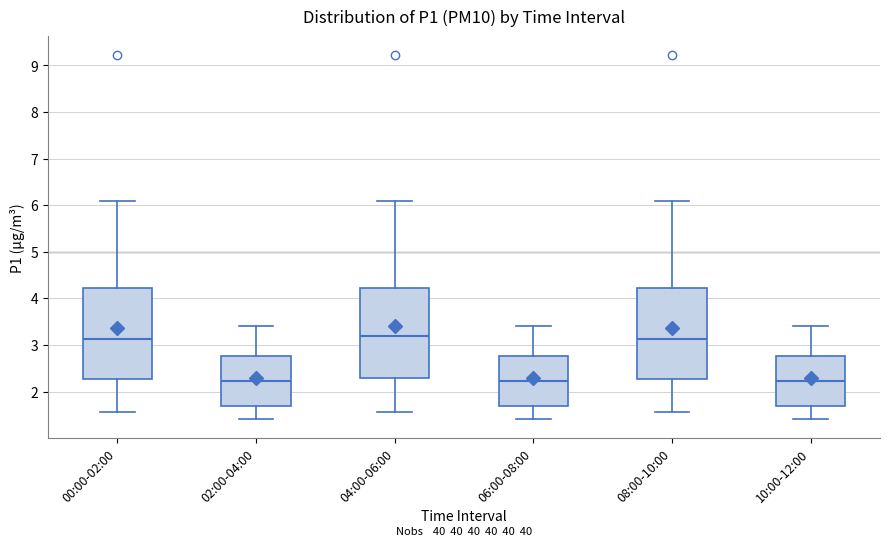

Reading left to right, transcribe this box plot: for each box, give where its median line is, the range the box spans, and where its two whiskers end, as read against the y-axis. The values are not printed on the chart, so give them approximately, as read against the axis.

00:00-02:00: median 3.1, box 2.3 to 4.2, whiskers 1.6 to 6.1
02:00-04:00: median 2.2, box 1.7 to 2.8, whiskers 1.4 to 3.4
04:00-06:00: median 3.2, box 2.3 to 4.2, whiskers 1.6 to 6.1
06:00-08:00: median 2.2, box 1.7 to 2.8, whiskers 1.4 to 3.4
08:00-10:00: median 3.1, box 2.3 to 4.2, whiskers 1.6 to 6.1
10:00-12:00: median 2.2, box 1.7 to 2.8, whiskers 1.4 to 3.4